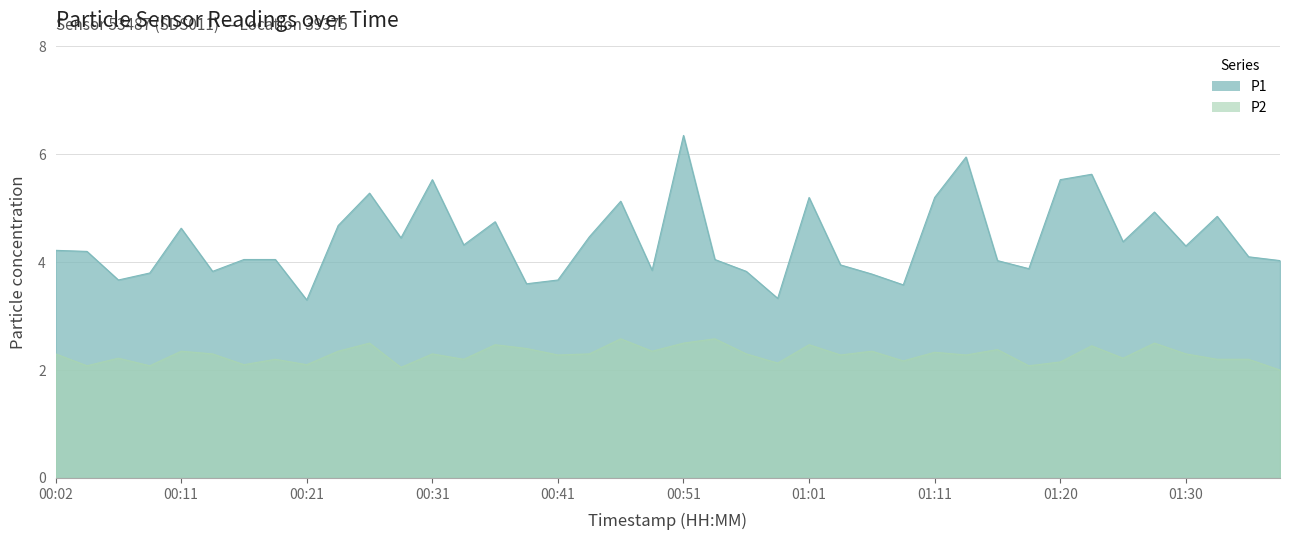

True or false: P1 and P2 cross at least once.

False